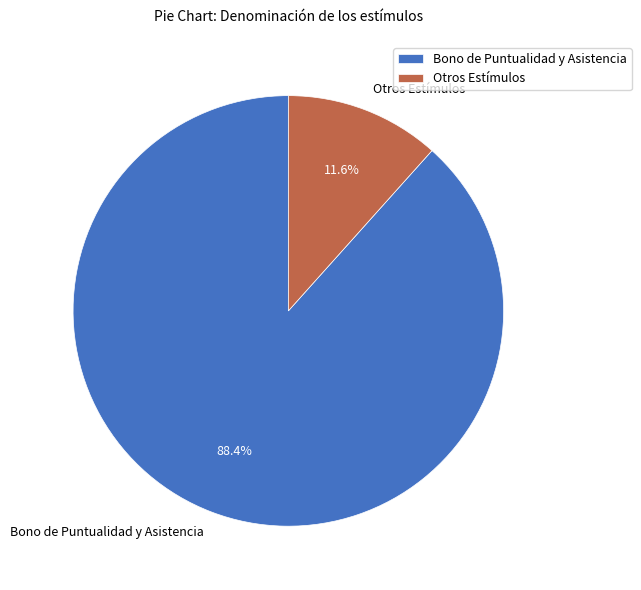

To the nearest percent, what is the average slice percentage?

50%